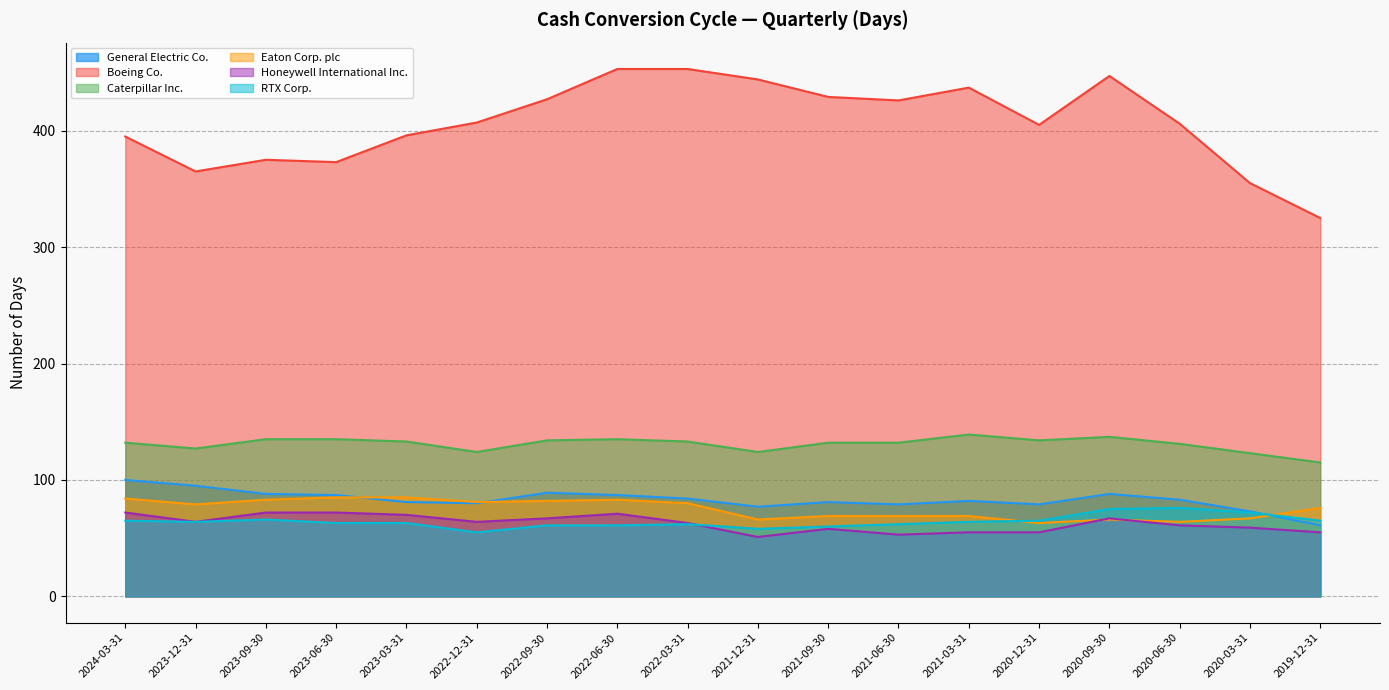

What value does the Honeywell International Inc. series have at 2021-09-30, to the nearest 10?

60